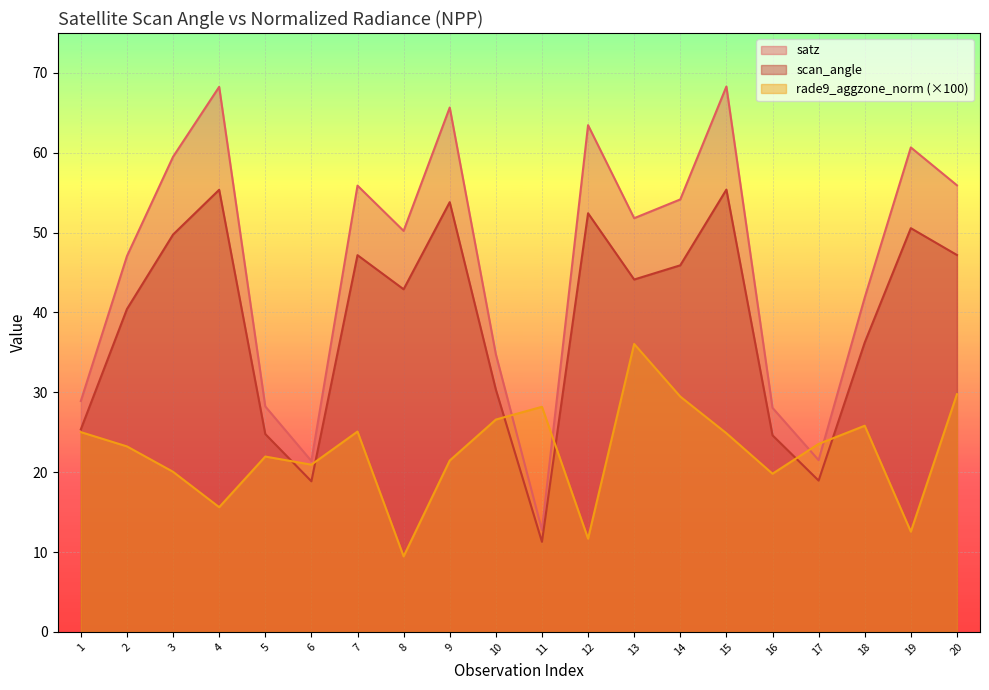

True or false: satz has more than 0 points higher than both neighbors.

True